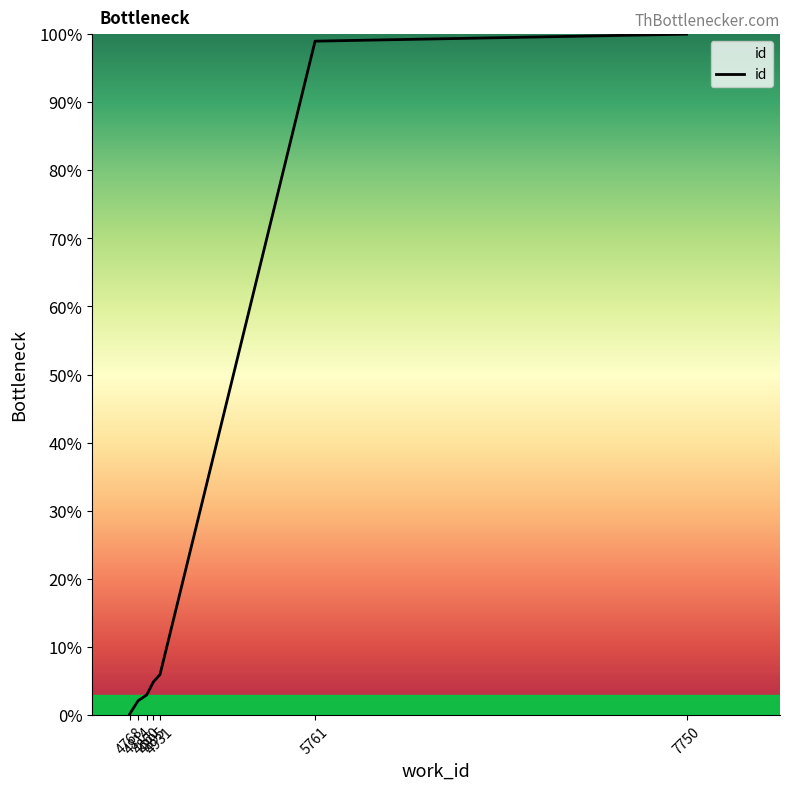

Reading left to right, list all the values displayed in this chart.

0.0	0.0	0.1	2.1	3.0	4.8	4.8	5.9	99.0	100.0